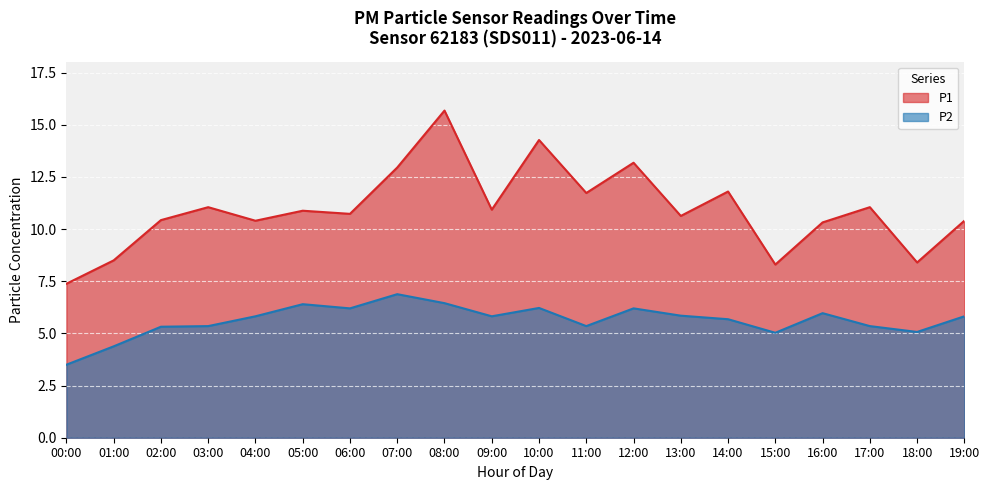

What is the value of the P2 point at the 2nd from the left?

4.4